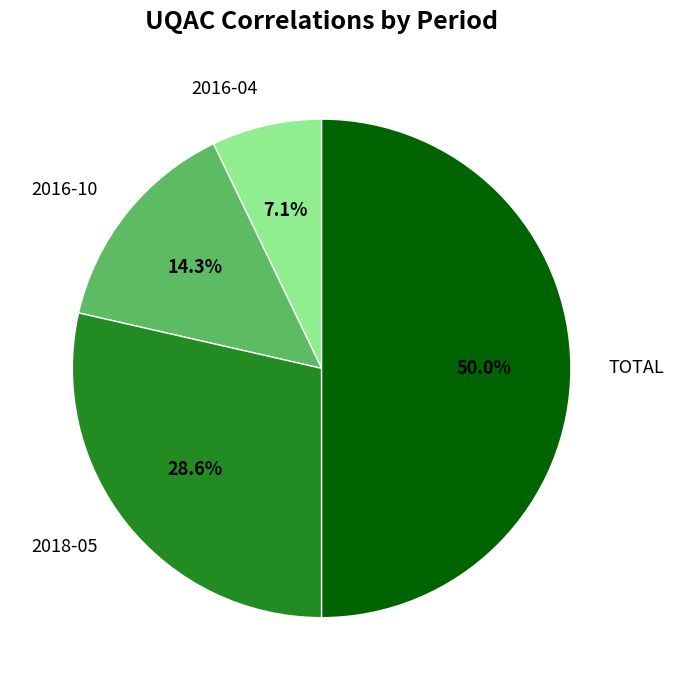

To the nearest percent, what is the difference between the 2018-05 and 2016-10 slice percentages?

14%